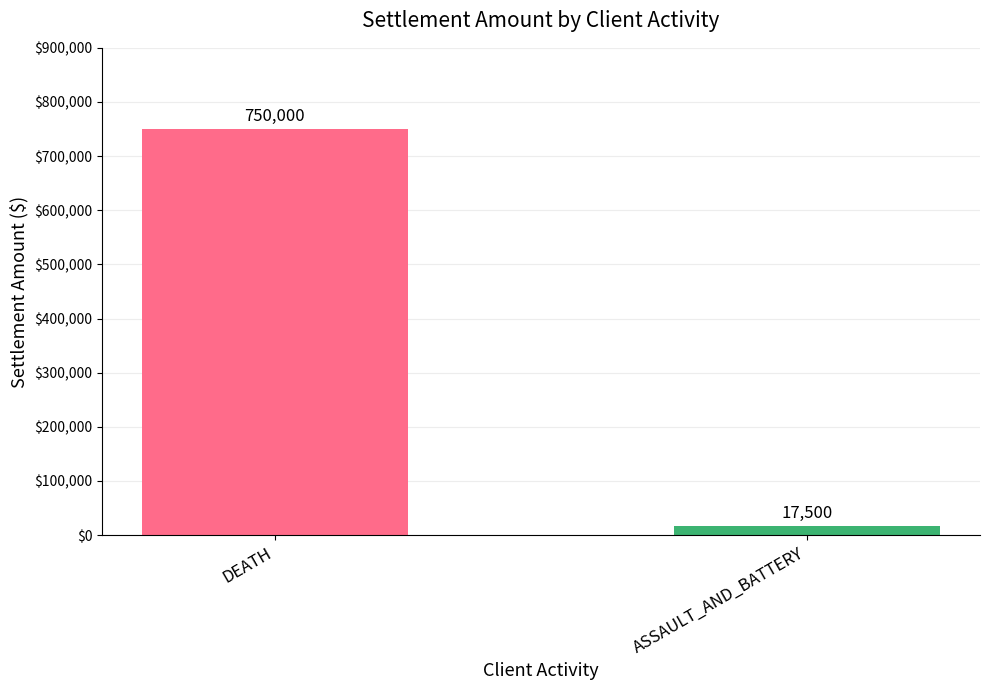

Rank the categories by value from highest to lowest.

DEATH, ASSAULT_AND_BATTERY